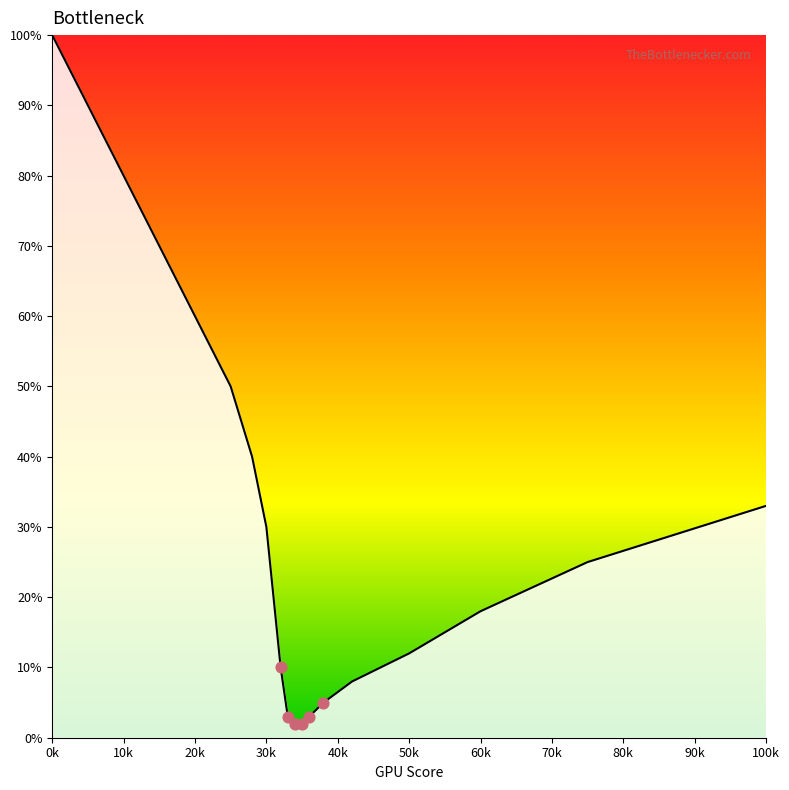

What is the maximum value shown in the chart?

100